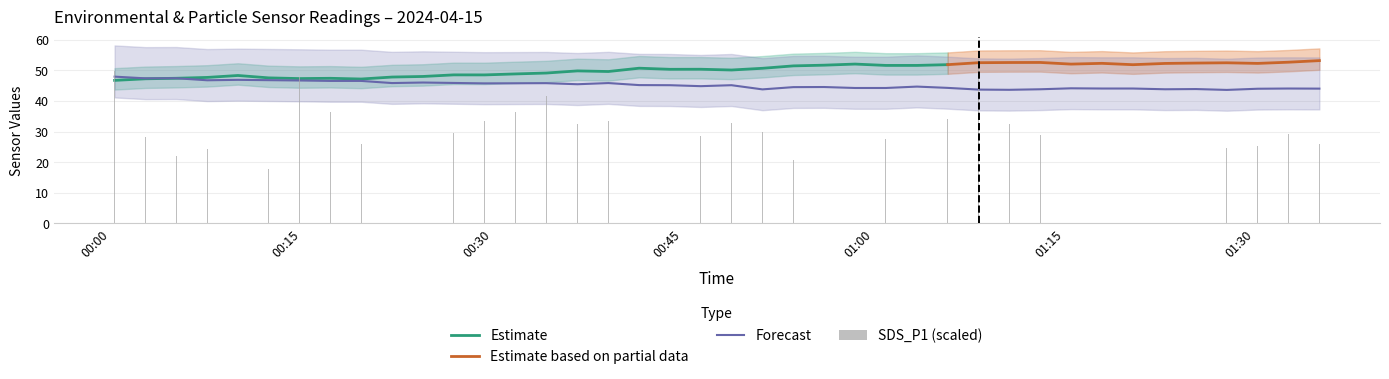

The value of BME280_temperature at 2024/04/15 01:15:31 is 44.2. True or false?

True